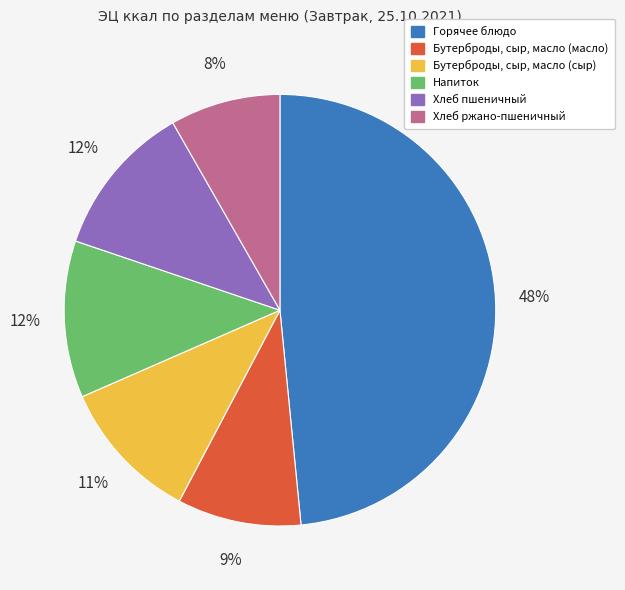

To the nearest percent, what percentage of the pie is Бутерброды, сыр, масло (масло)?

9%